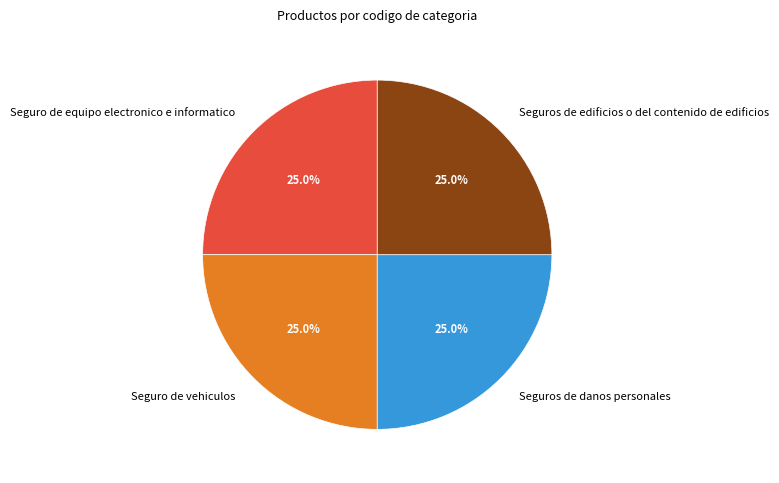

To the nearest percent, what percentage of the pie is Seguros de danos personales?

25%